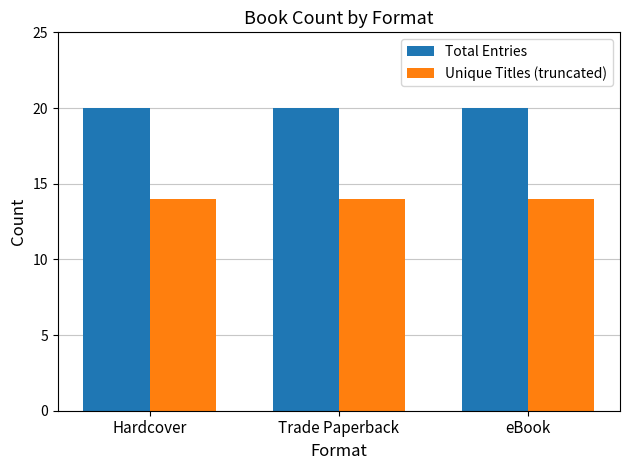

What is the total value across all series at Hardcover?

34